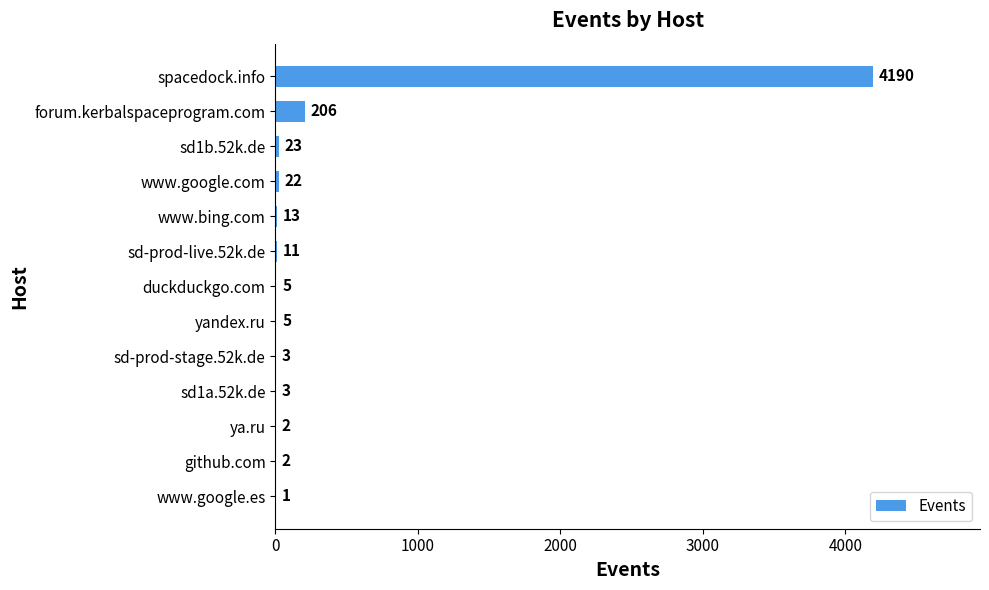

What is the sum of all values?

4486